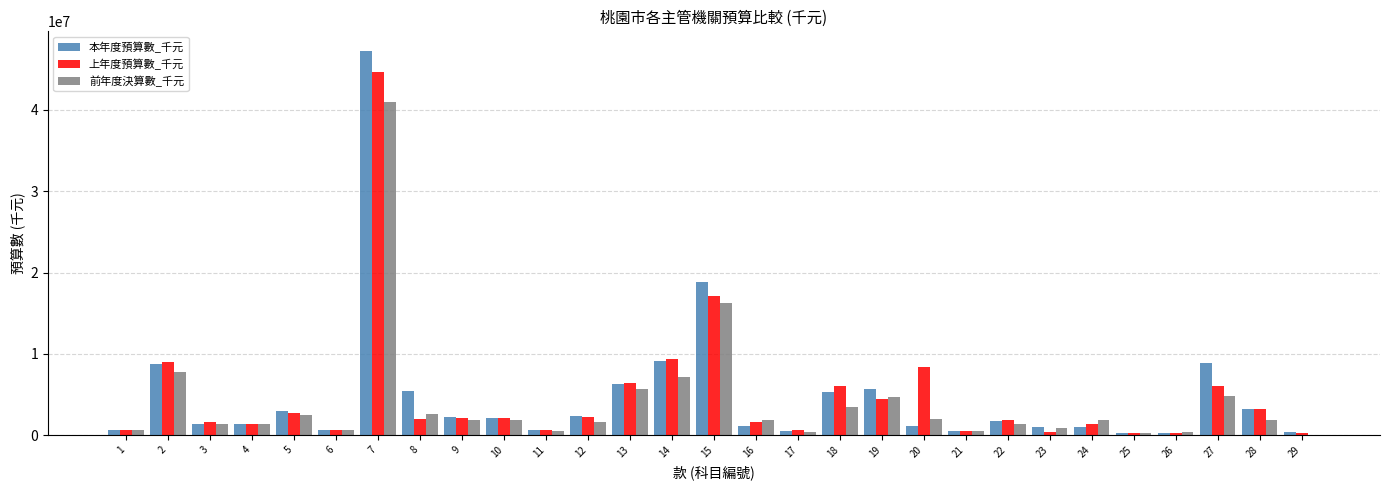

Between 5 and 27, which series saw the biggest shift?

本年度預算數_千元